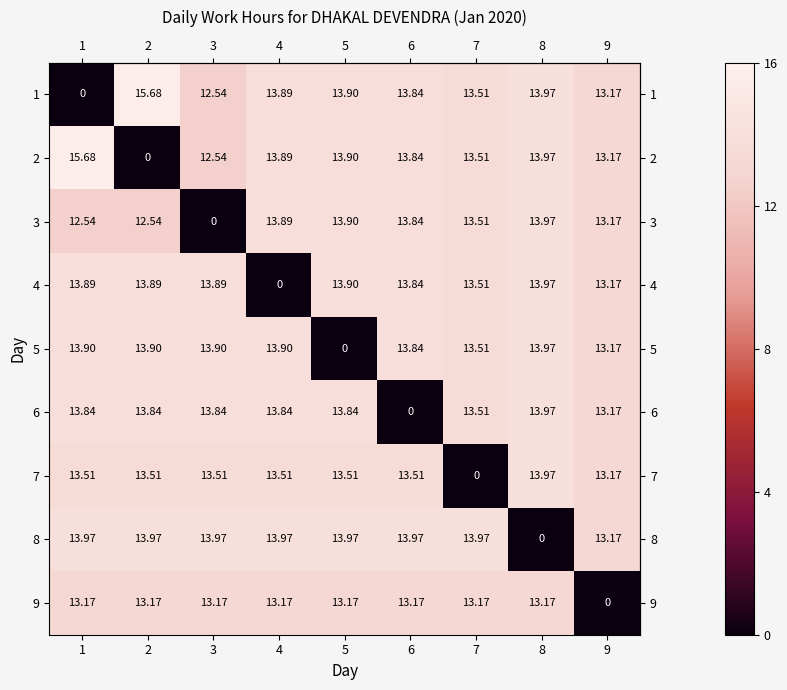

Is the value of 3 at 8 greater than the value of 9 at 5?

Yes